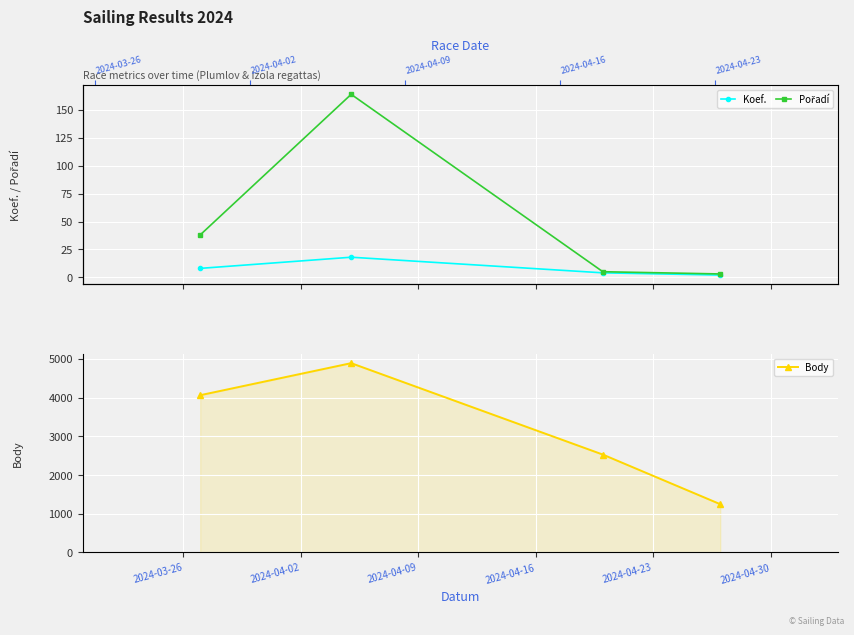

Reading right to left, list all the values displayed in this chart.

Koef.: 2	4	18	8
Pořadí: 3	5	164	38
Body: 1248	2530	4892	4064